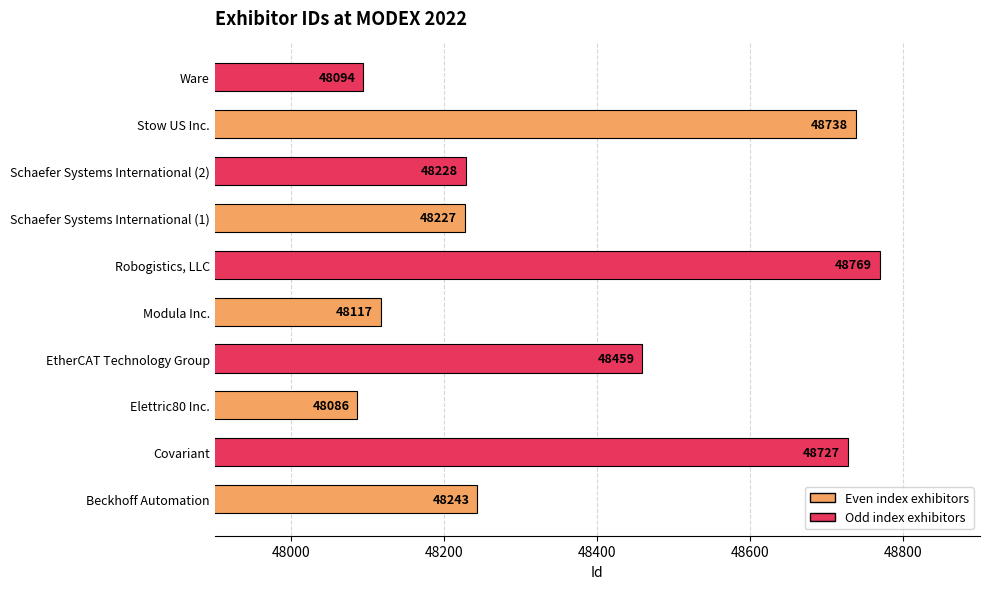

Reading bottom to top, list all the values displayed in this chart.

Beckhoff Automation=48243	Covariant=48727	Elettric80 Inc.=48086	EtherCAT Technology Group=48459	Modula Inc.=48117	Robogistics, LLC=48769	Schaefer Systems International (1)=48227	Schaefer Systems International (2)=48228	Stow US Inc.=48738	Ware=48094